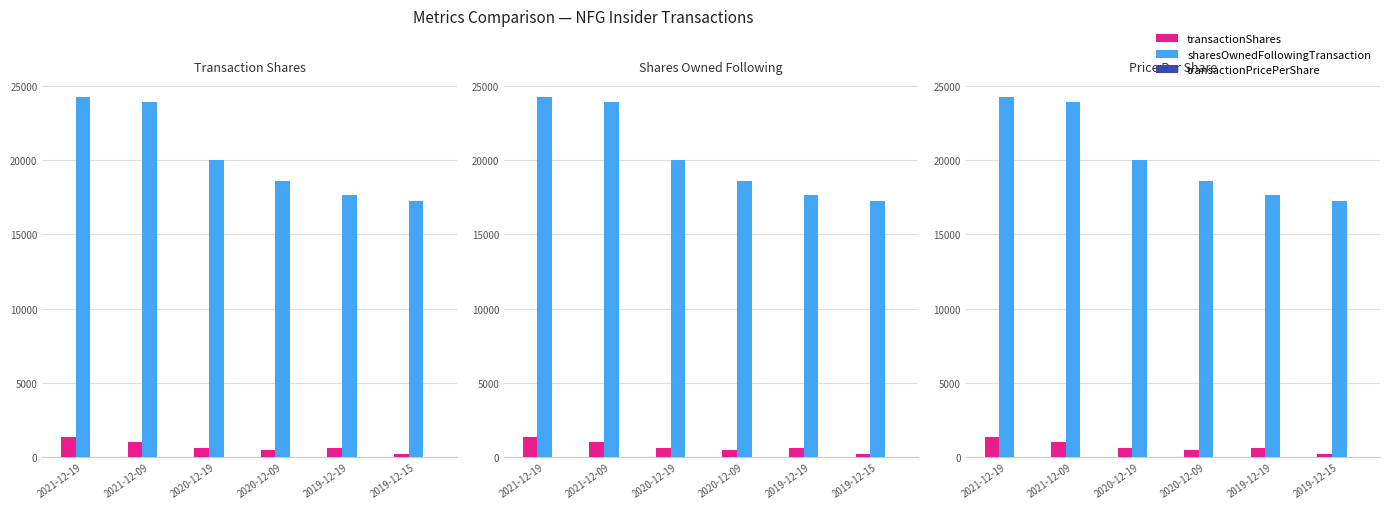

The sharesOwnedFollowingTransaction series shows 17635 at 2019-12-19. True or false?

True